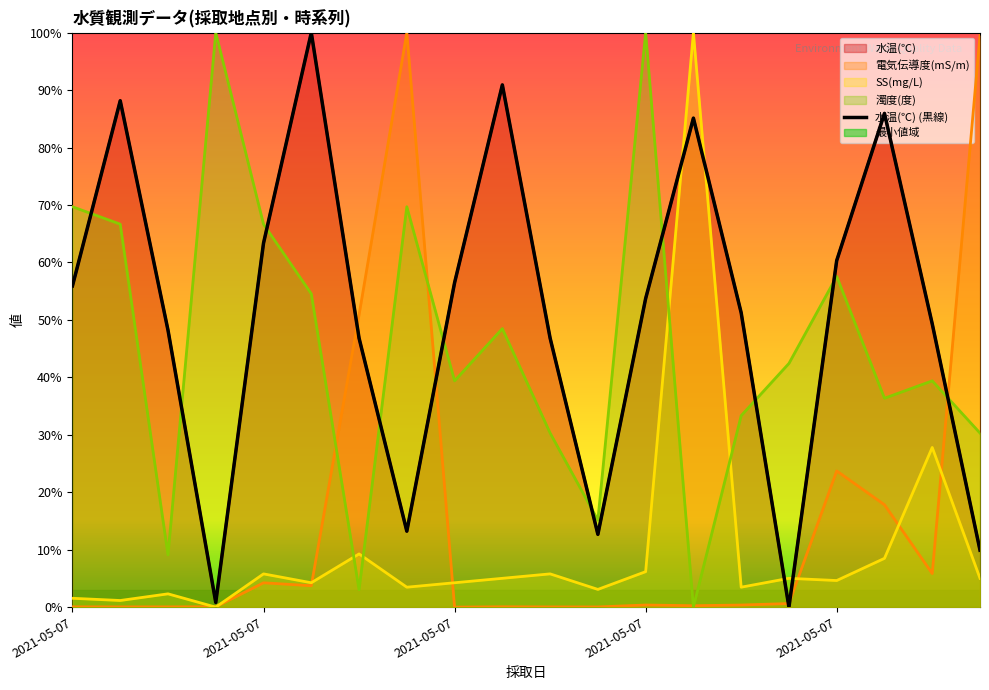

Reading left to right, what are all the values shown in this chart?

55.9	88.2	48.2	0.8	63.4	100.0	46.8	13.2	56.5	90.9	46.8	12.7	53.7	85.1	51.2	0.0	60.3	86.0	49.3	9.9